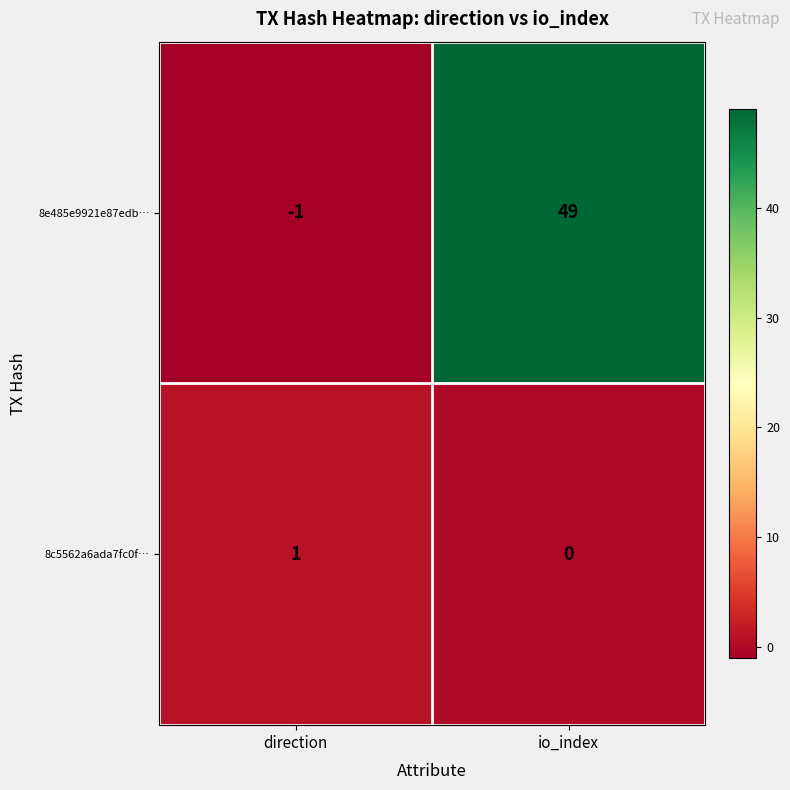

Which series has the largest range (max minus min)?

8e485e9921e87edb…